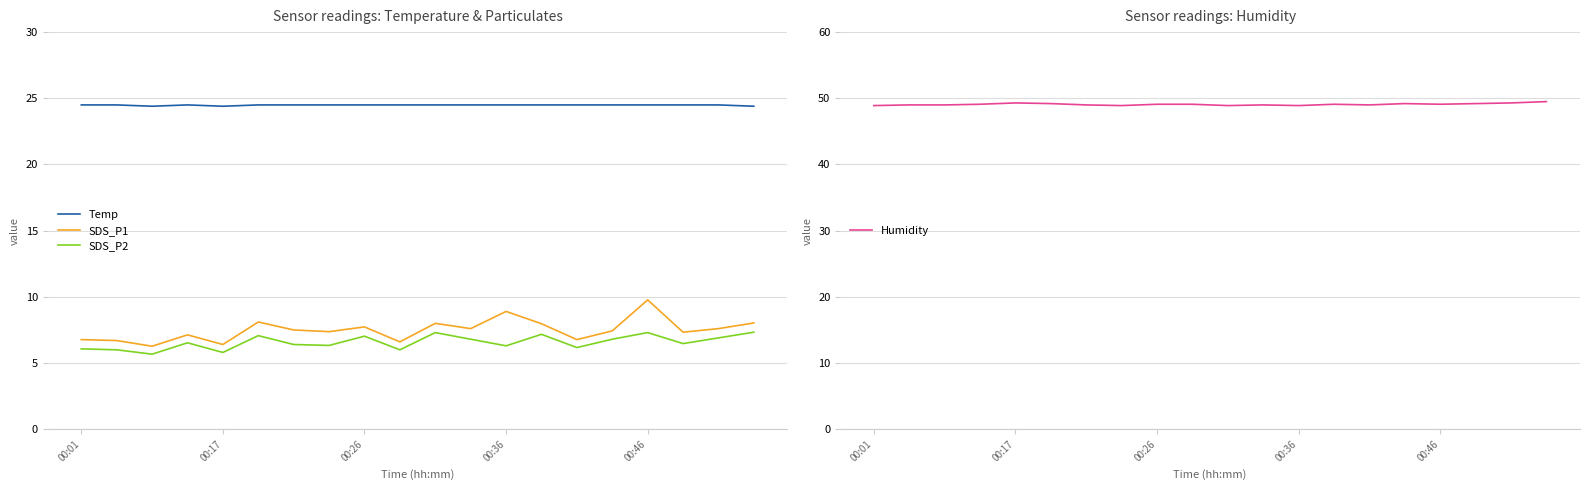

Reading right to left, what are all the values shown in this chart?

Temp: 24.4	24.5	24.5	24.5	24.5	24.5	24.5	24.5	24.5	24.5	24.5	24.5	24.5	24.5	24.5	24.4	24.5	24.4	24.5	24.5
SDS_P1: 8.0	7.6	7.3	9.8	7.4	6.8	8.0	8.9	7.6	8.0	6.6	7.7	7.4	7.5	8.1	6.4	7.1	6.3	6.7	6.8
SDS_P2: 7.3	6.9	6.5	7.3	6.8	6.2	7.2	6.3	6.8	7.3	6.0	7.0	6.3	6.4	7.1	5.8	6.5	5.7	6.0	6.1
Humidity: 49.5	49.3	49.2	49.1	49.2	49.0	49.1	48.9	49.0	48.9	49.1	49.1	48.9	49.0	49.2	49.3	49.1	49.0	49.0	48.9